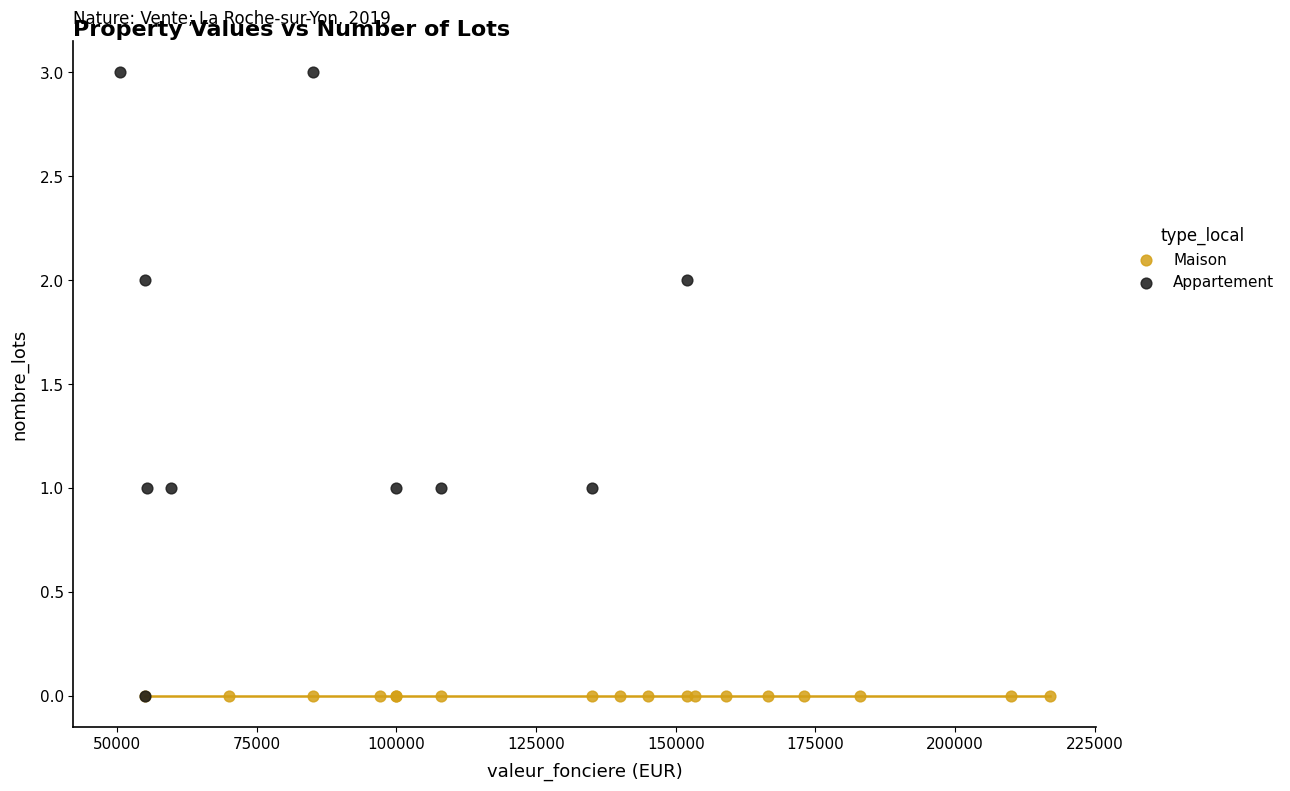

Which series reaches the maximum Y coordinate?

Appartement